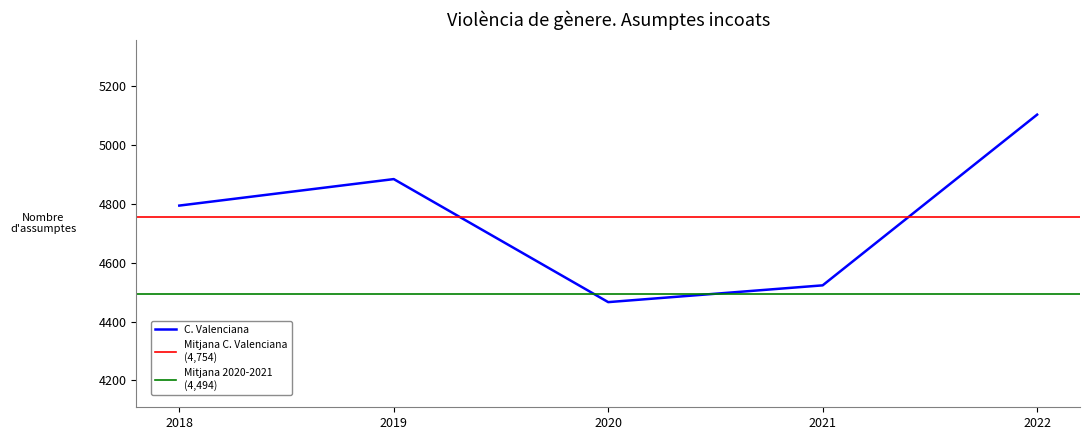

Which has a higher value, 2020 or 2018?

2018